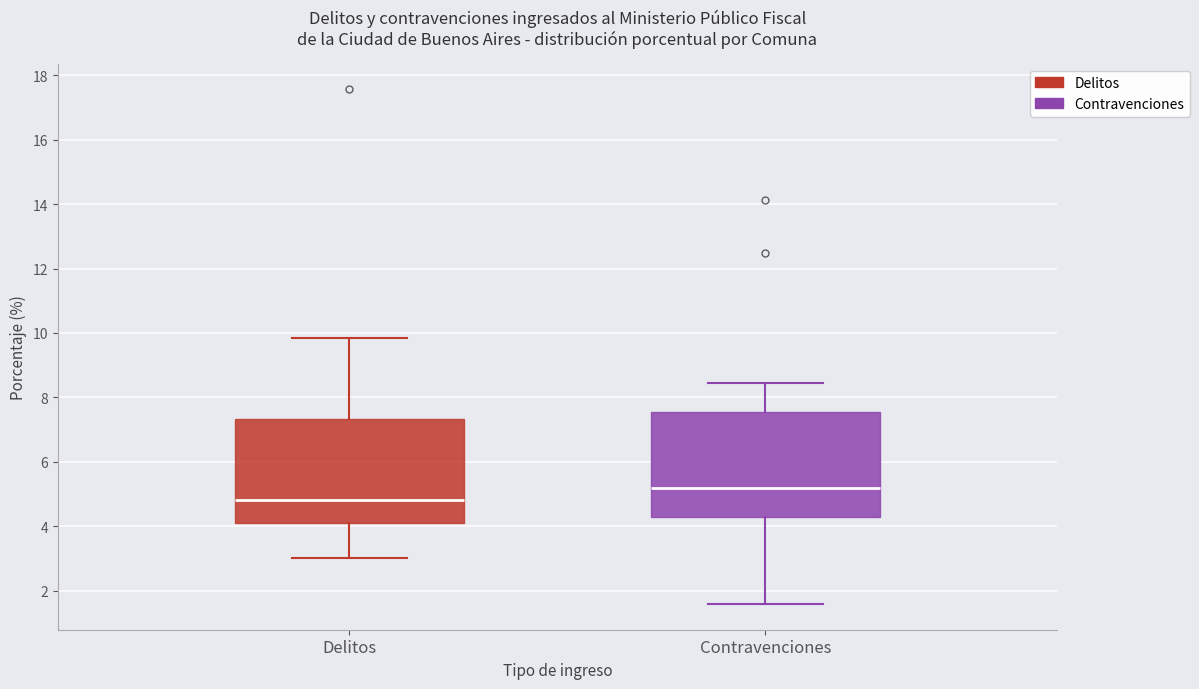

Reading left to right, transcribe this box plot: for each box, give where its median line is, the range the box spans, and where its two whiskers end, as read against the y-axis. The values are not printed on the chart, so give them approximately, as read against the axis.

Delitos: median 4.8, box 4.0 to 7.4, whiskers 3.0 to 9.8
Contravenciones: median 5.2, box 4.2 to 7.6, whiskers 1.6 to 8.4